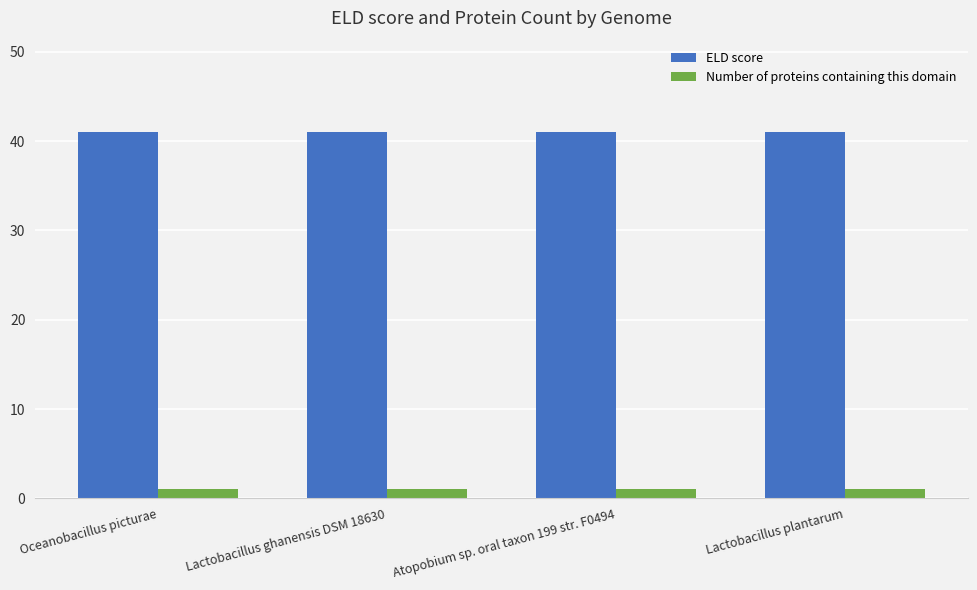

What are all the series names shown in the legend?

ELD score, Number of proteins containing this domain